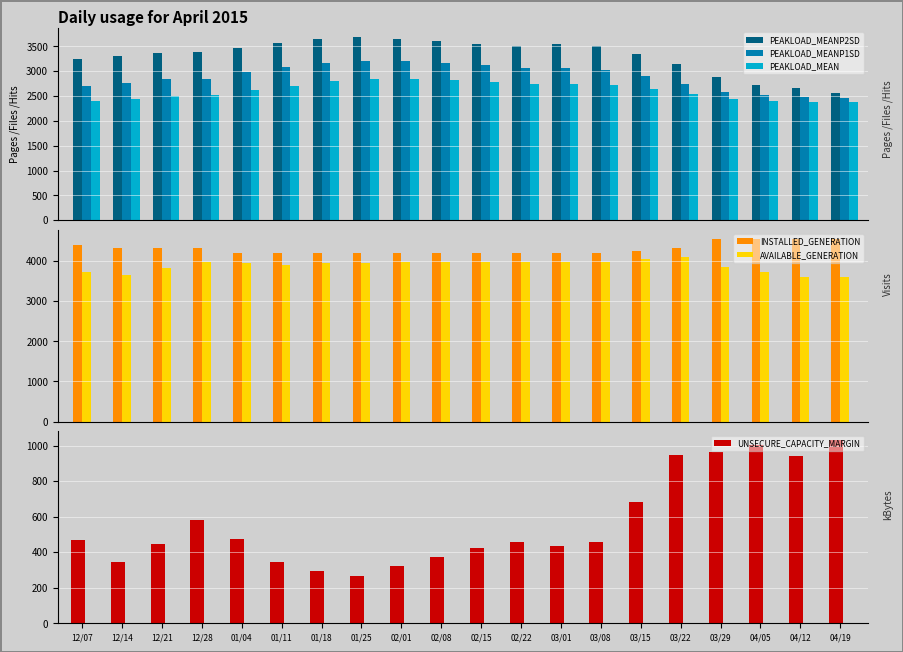

What are all the series names shown in the legend?

PEAKLOAD_MEANP2SD, PEAKLOAD_MEANP1SD, PEAKLOAD_MEAN, INSTALLED_GENERATION, AVAILABLE_GENERATION, UNSECURE_CAPACITY_MARGIN